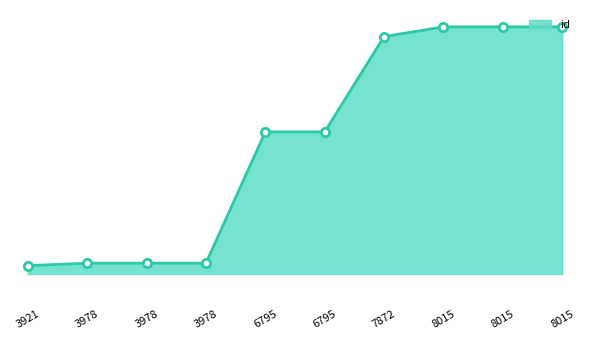

Does the chart have visible grid lines?

No